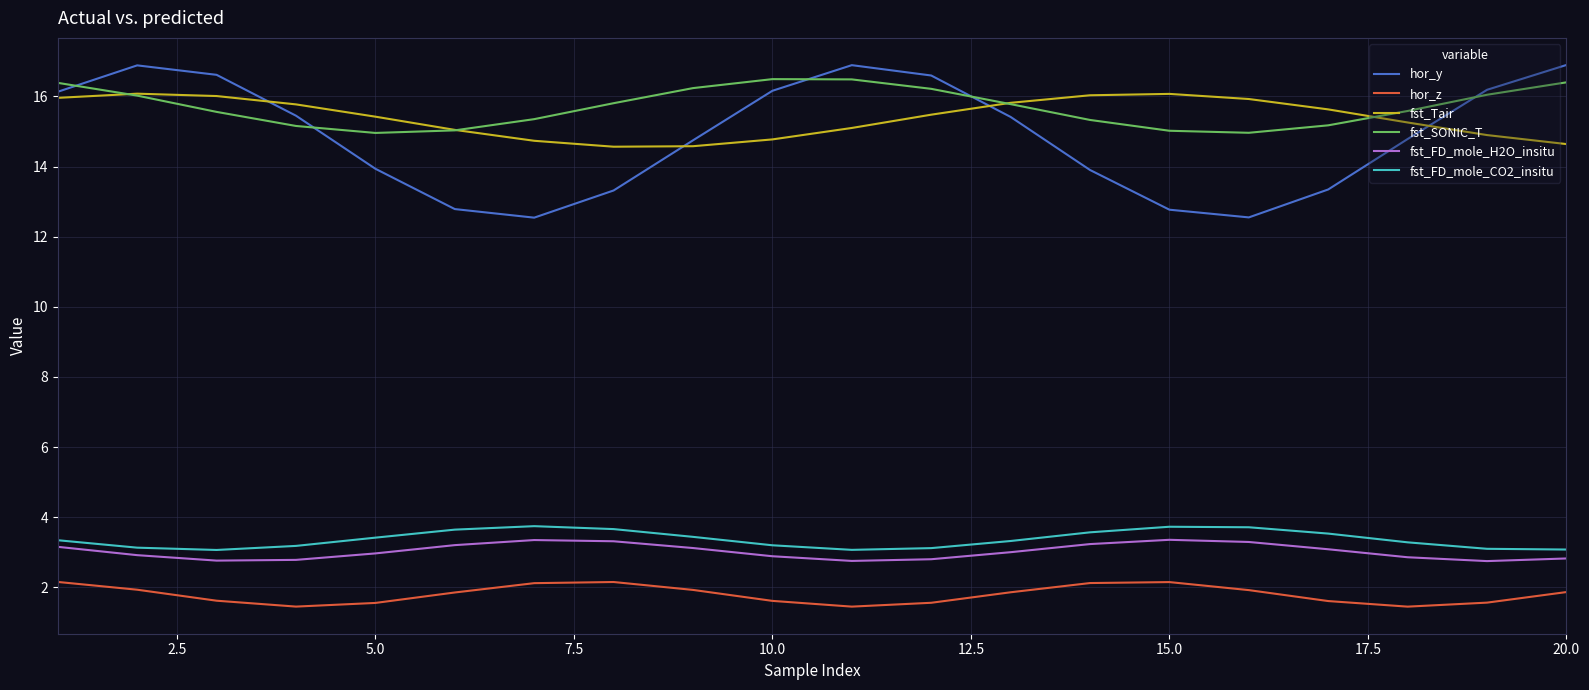

What is the maximum value shown in the chart?

16.9